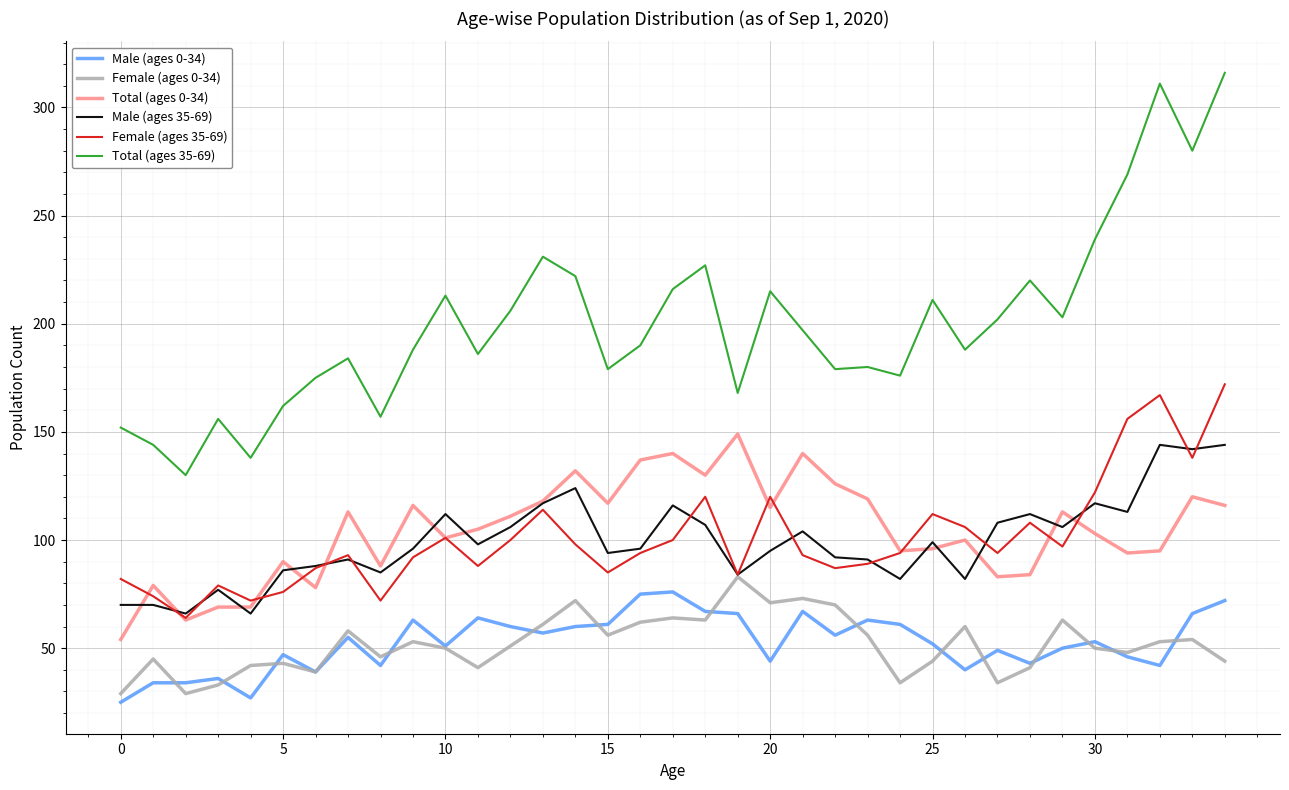

True or false: Total (ages 35-69) and Male (ages 0-34) cross at least once.

False